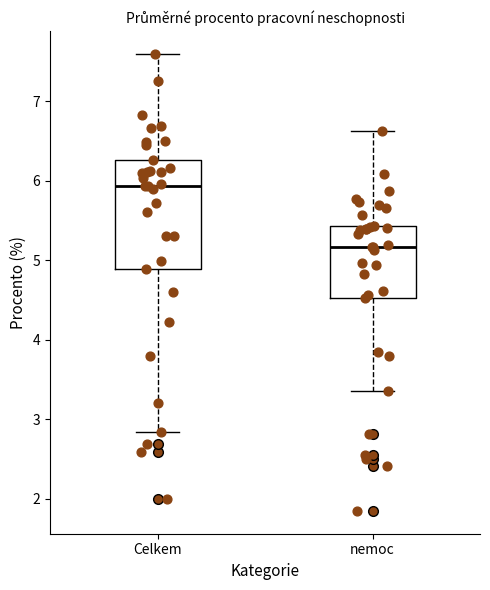

Reading left to right, read every box against the y-axis: the position of its median line, the range the box covers, and the ends of its whiskers. The values are not printed on the chart, so give them approximately, as read against the axis.

Celkem: median 5.9, box 4.9 to 6.3, whiskers 2.8 to 7.6
nemoc: median 5.2, box 4.5 to 5.4, whiskers 3.4 to 6.6